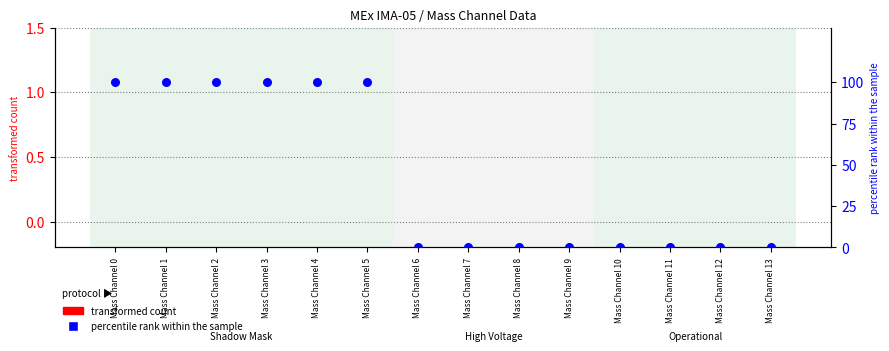

What are all the series names shown in the legend?

transformed count, percentile rank within the sample